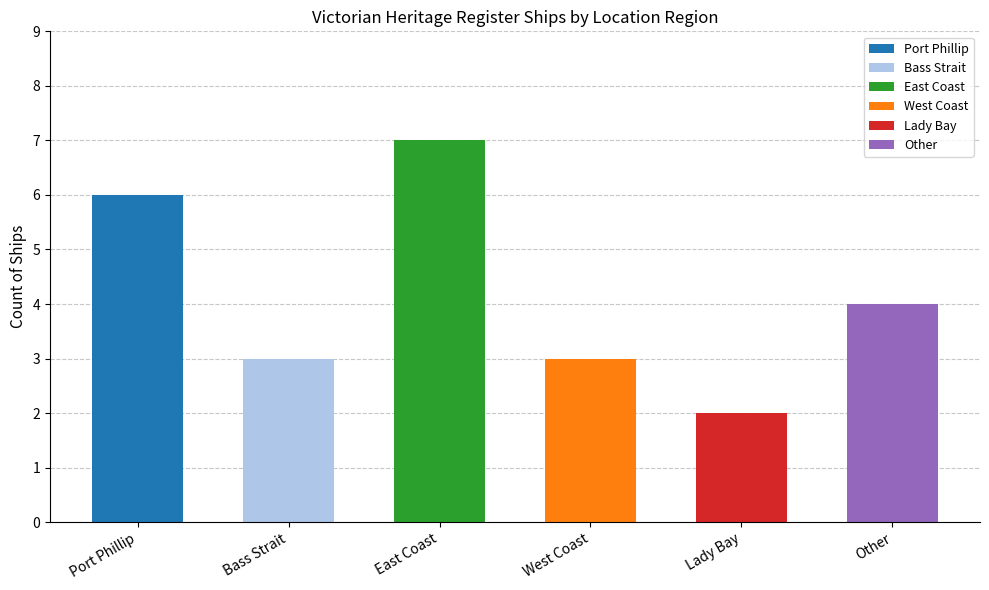

What is the label of the 2nd bar from the right?

Lady Bay